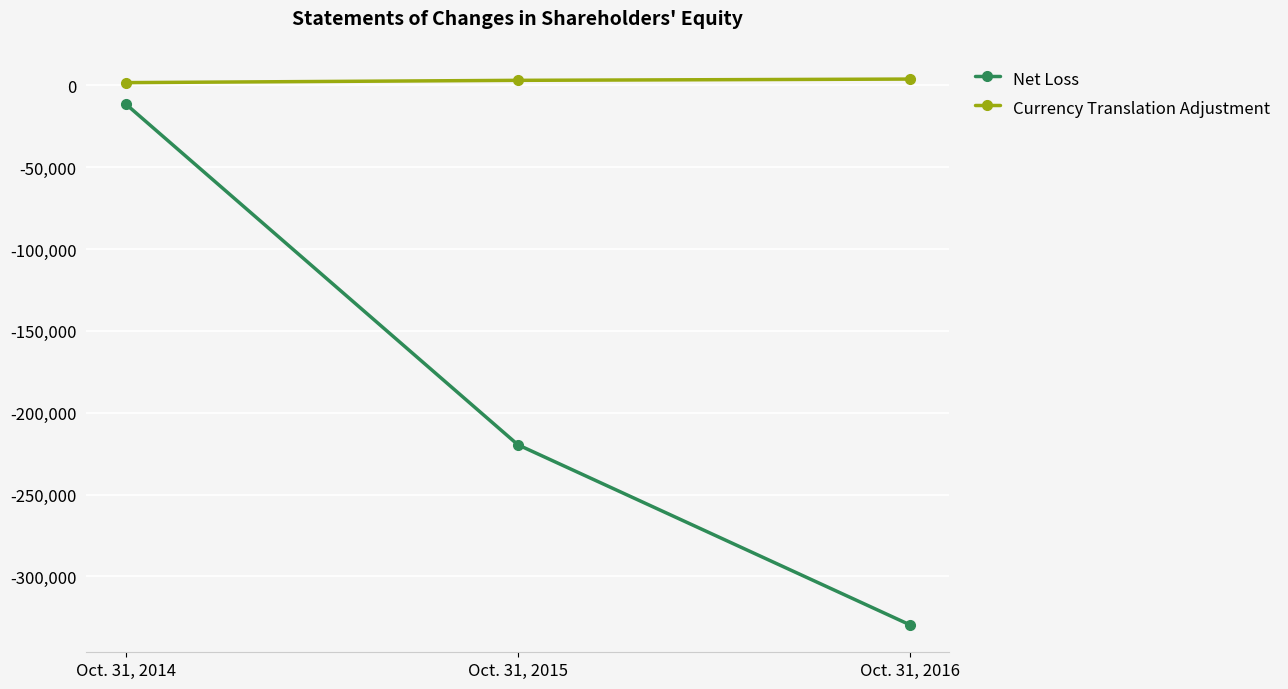

What are all the series names shown in the legend?

Net Loss, Currency Translation Adjustment